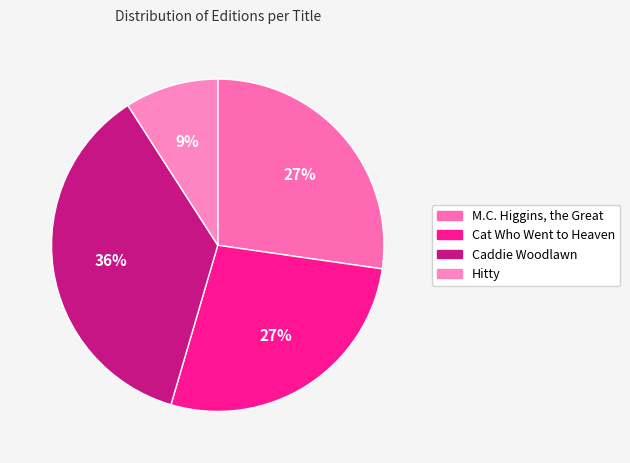

Which category has the smallest portion of the pie?

Hitty